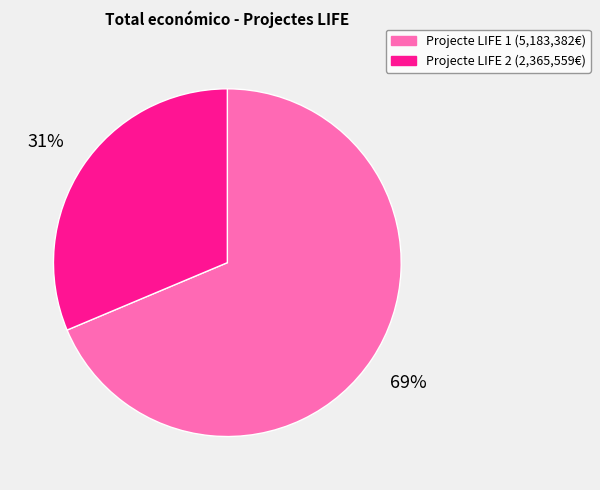

Is there any slice that represents more than half of the pie?

Yes